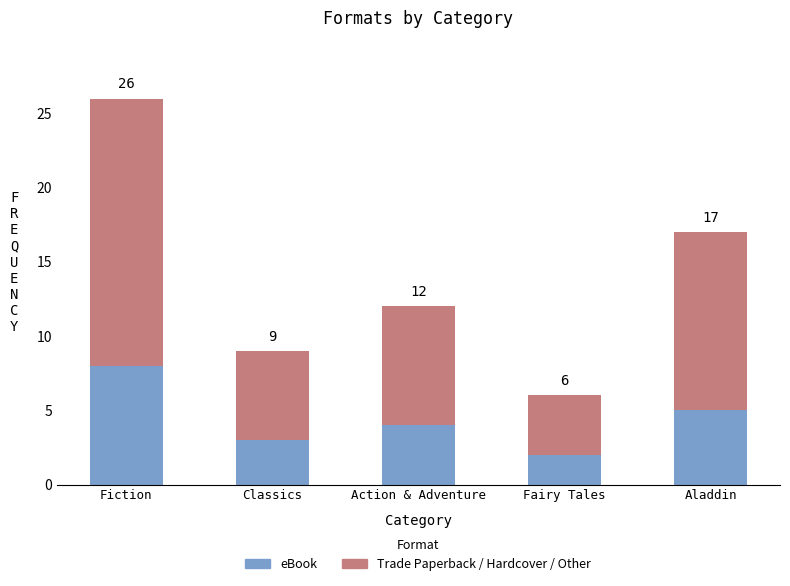

What is the label of the 3rd bar from the left?

Action & Adventure